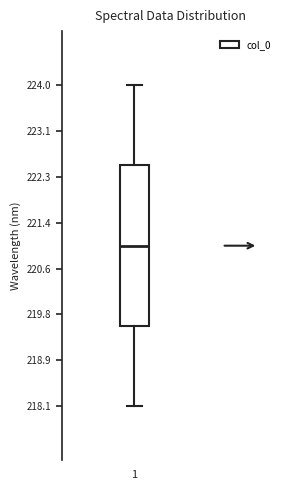

Where does the upper whisker of the box at x = 1 end on the y-axis? The values are not printed on the chart, so give them approximately, as read against the axis.

224.0